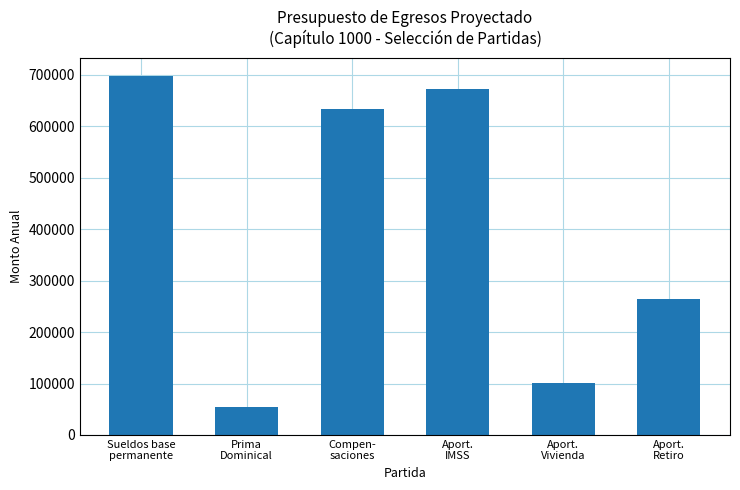

What value does the data have at Aport.
IMSS?

671972.2